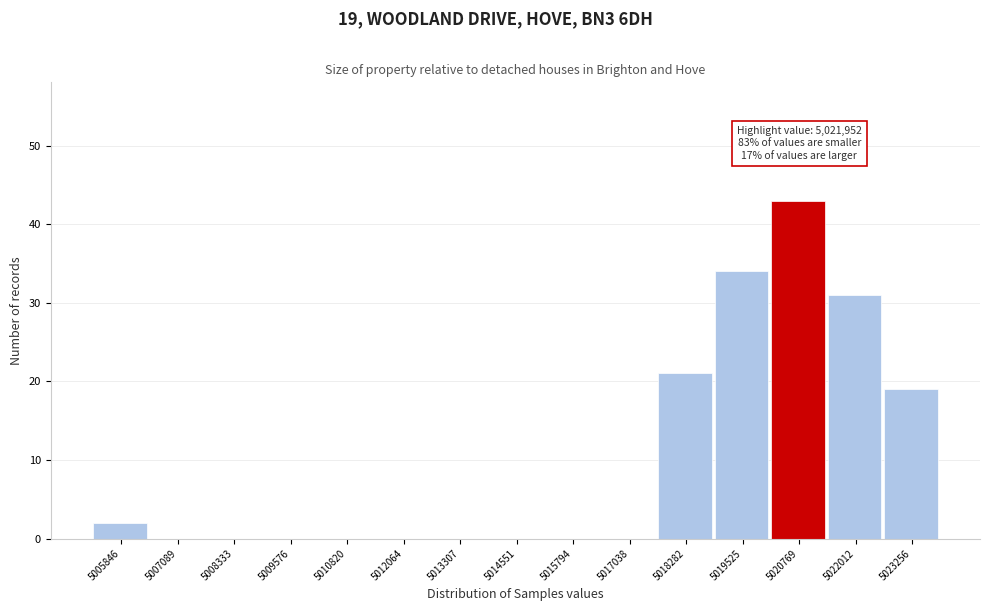

Reading right to left, transcribe all the data shown in this chart.

5023256=19	5022012=31	5020769=43	5019525=34	5018282=21	5017038=0	5015794=0	5014551=0	5013307=0	5012064=0	5010820=0	5009576=0	5008333=0	5007089=0	5005846=2